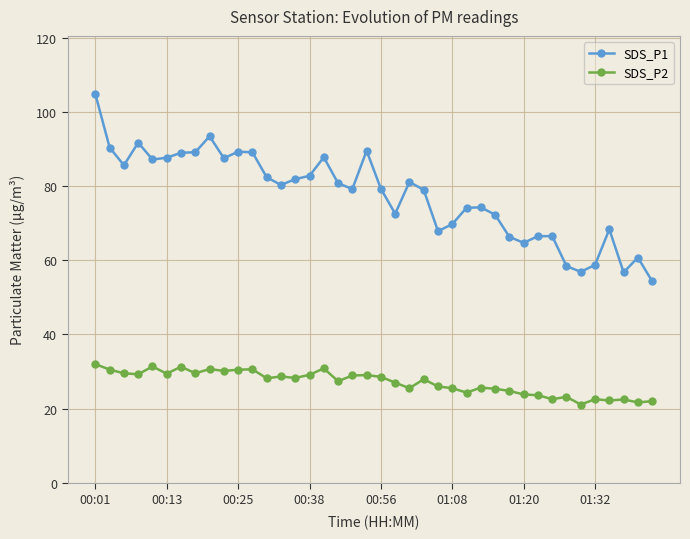

How many lines are shown in the chart?

2